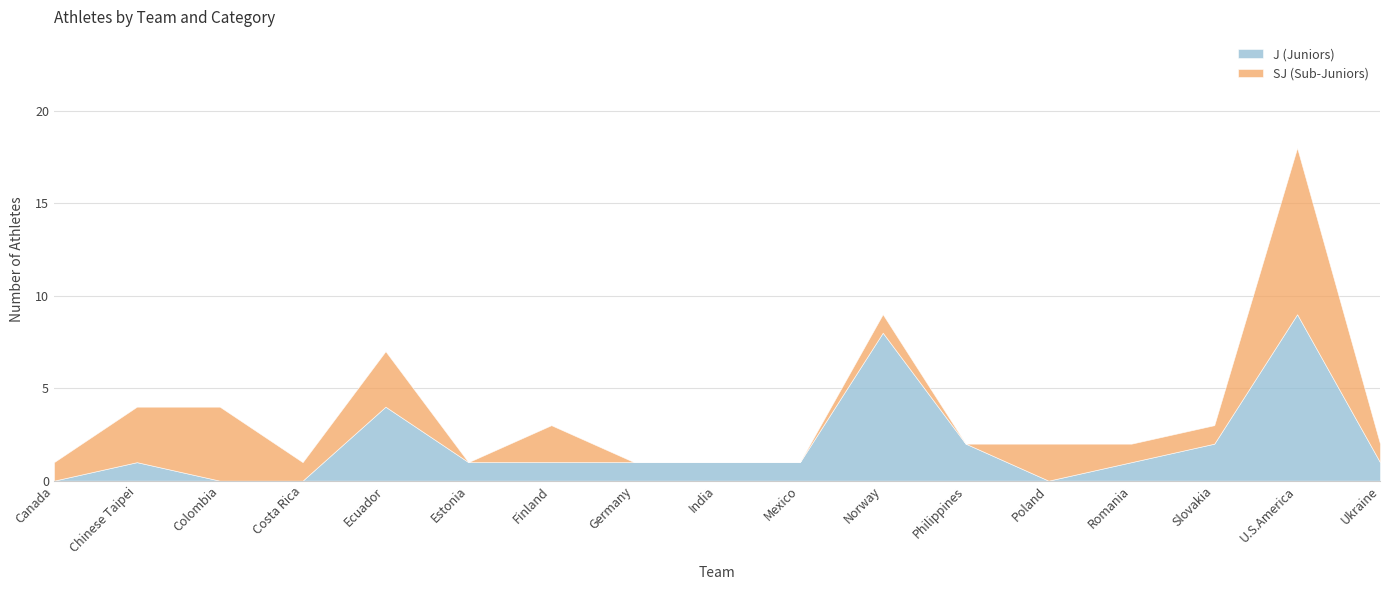

Between Slovakia and Romania, which is larger?

Slovakia